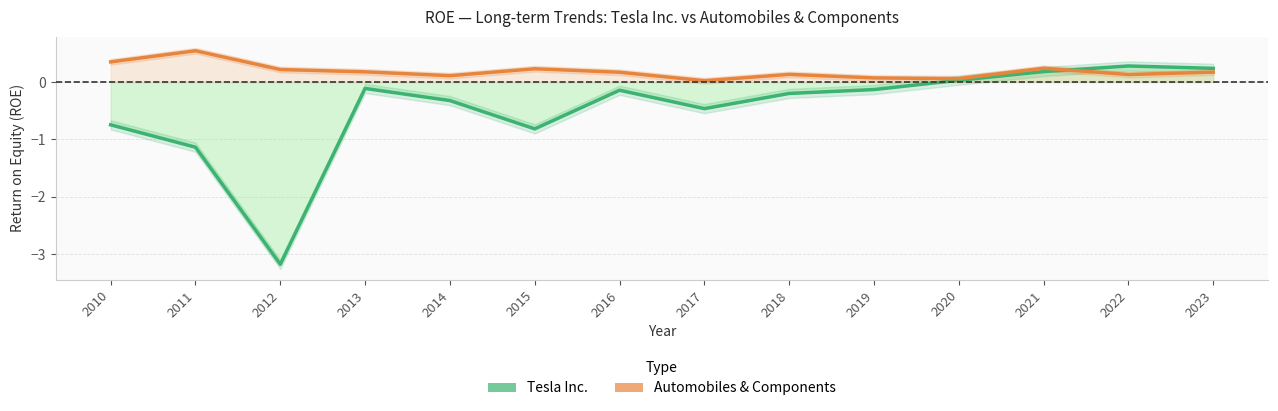

What is the sum of all Automobiles & Components values?

2.6